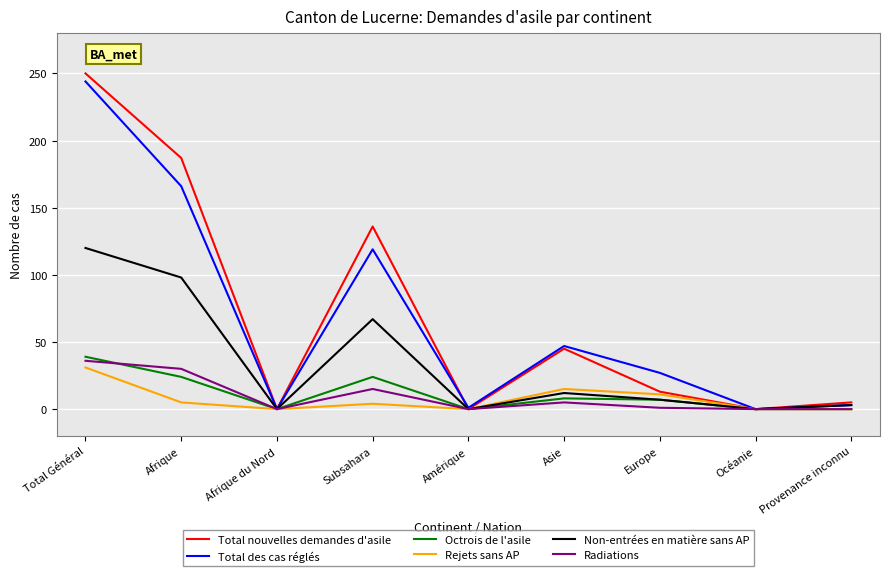

What is the difference between the Total nouvelles demandes d'asile values at Subsahara and Provenance inconnu?

131